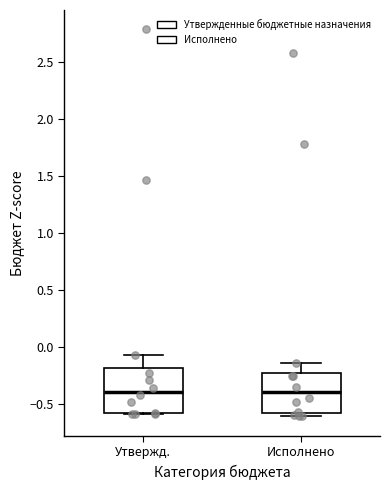

Reading left to right, read every box against the y-axis: the position of its median line, the range the box covers, and the ends of its whiskers. The values are not printed on the chart, so give them approximately, as read against the axis.

Утвержд.: median -0.40, box -0.60 to -0.20, whiskers -0.60 to -0.05
Исполнено: median -0.40, box -0.60 to -0.25, whiskers -0.60 (just below the box's lower edge) to -0.15